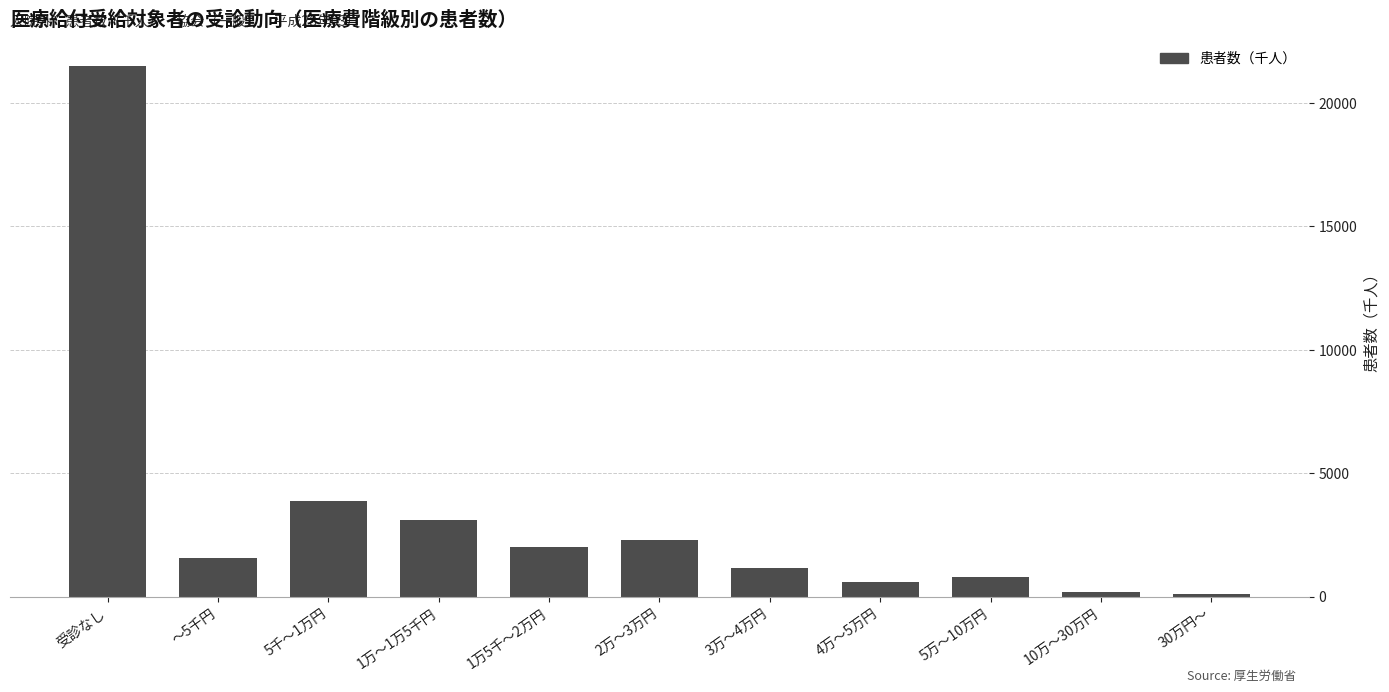

Reading right to left, extract all data points from this chart.

85.1	201.3	792.9	604.3	1141.1	2305.6	2013.3	3082.5	3852.2	1573.7	21513.0